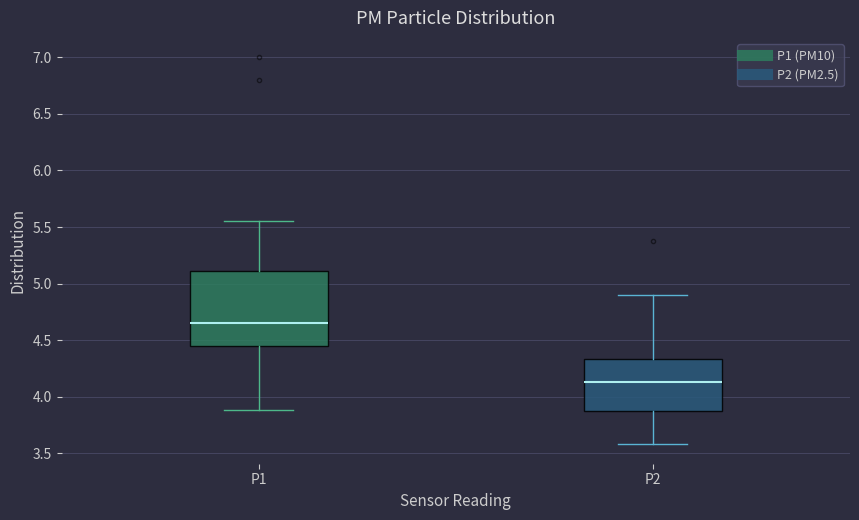

Reading left to right, read every box against the y-axis: the position of its median line, the range the box covers, and the ends of its whiskers. The values are not printed on the chart, so give them approximately, as read against the axis.

P1: median 4.65, box 4.45 to 5.10, whiskers 3.90 to 5.55
P2: median 4.15, box 3.85 to 4.35, whiskers 3.60 to 4.90